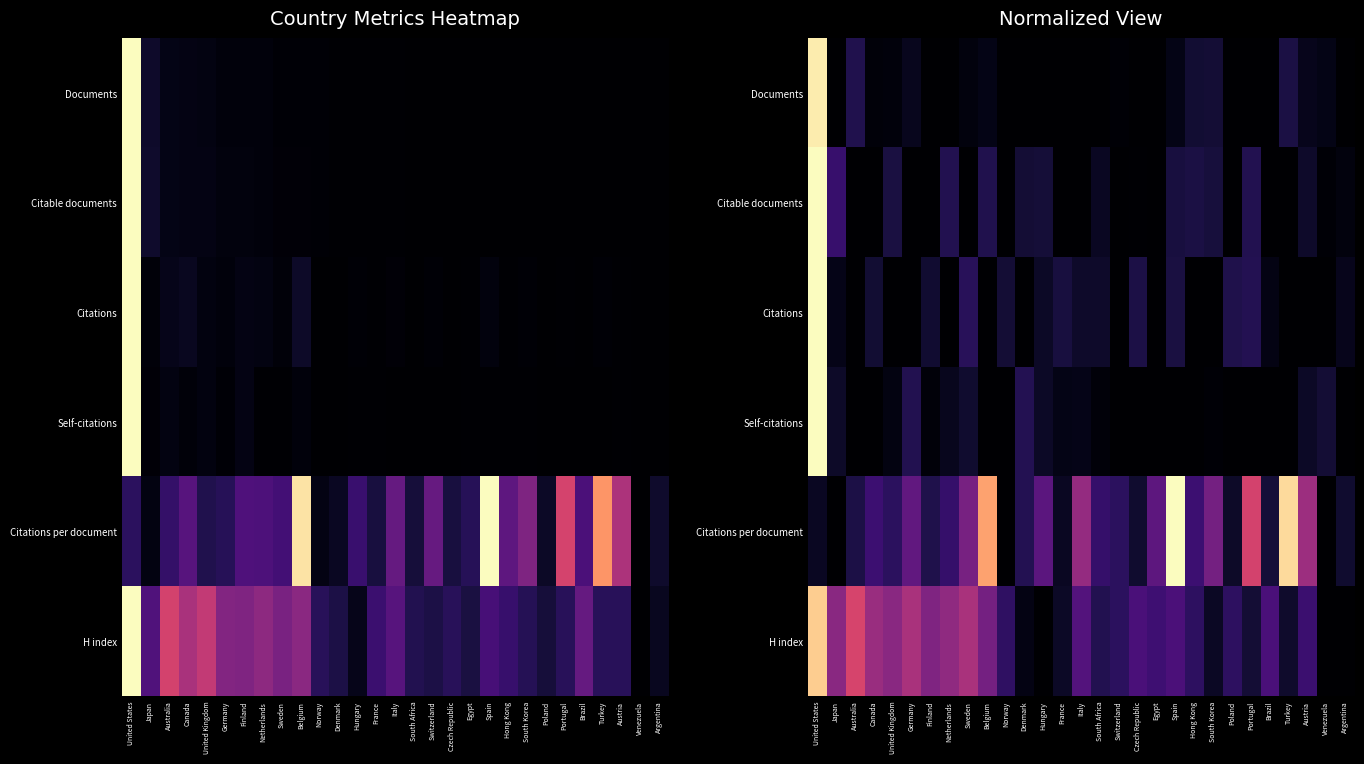

At which label is Citations closest to 0?

Australia